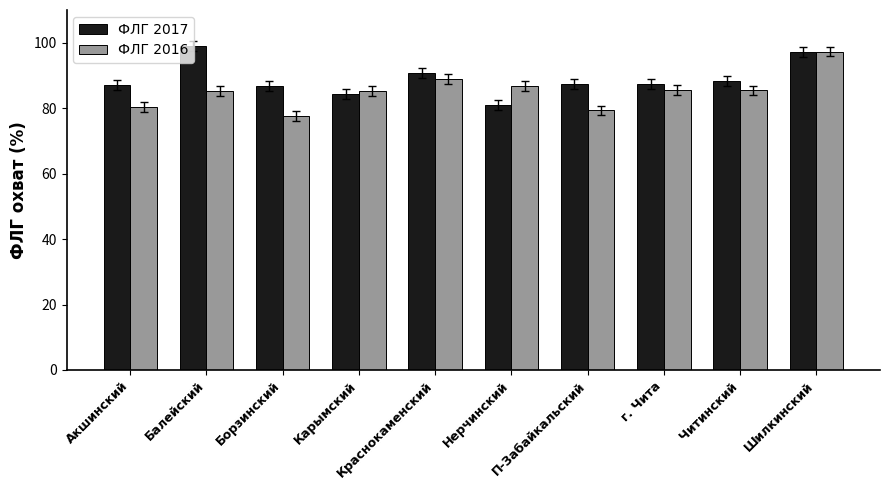

At how many categories does at least one series exceed 95?

2